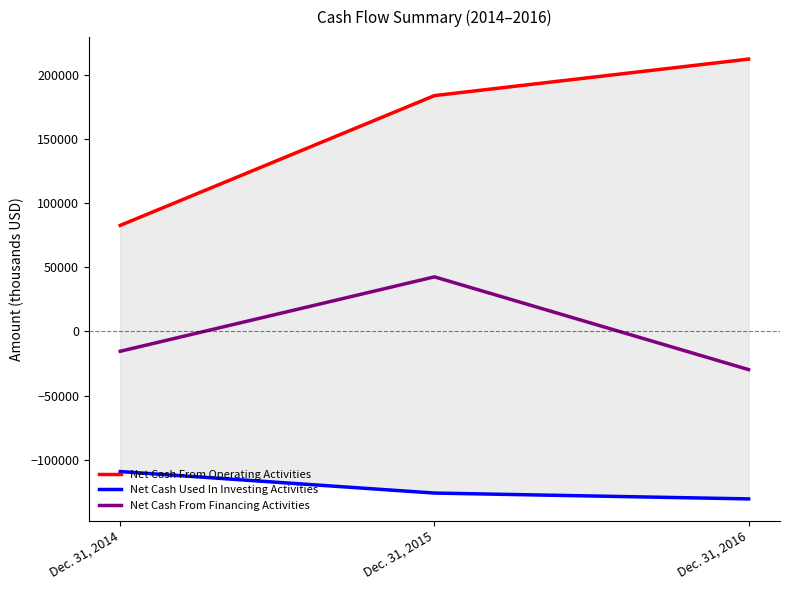

List the series in order of their overall mean, lowest first.

Net Cash Used In Investing Activities, Net Cash From Financing Activities, Net Cash From Operating Activities